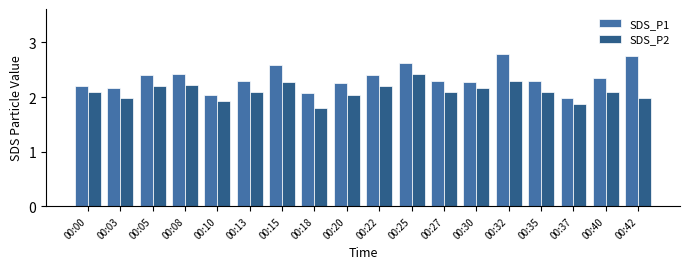

Rank the series by their average value, from lowest to highest.

SDS_P2, SDS_P1